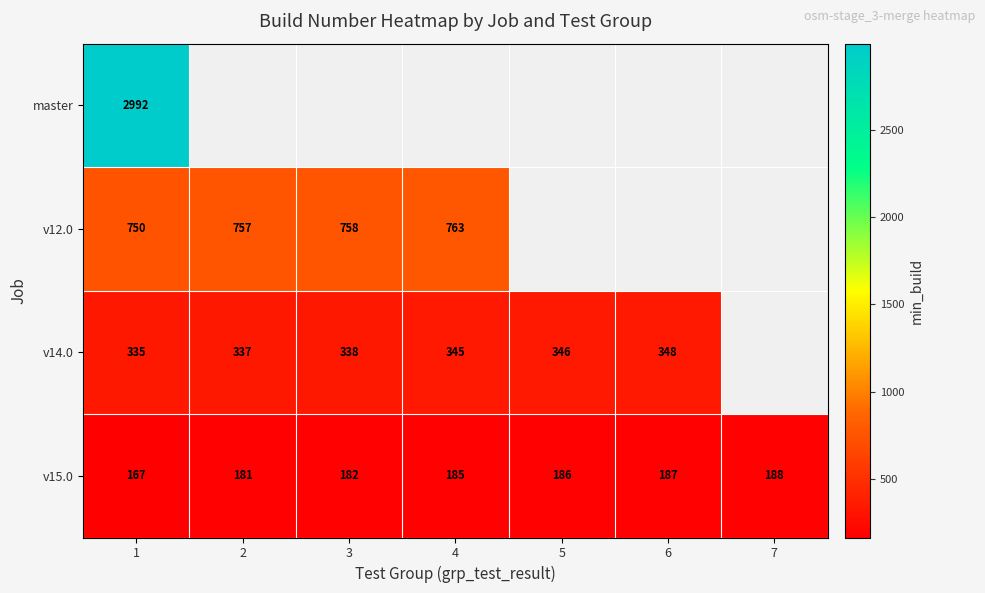

What is the sum of the v15.0 values at 6 and 2?

368